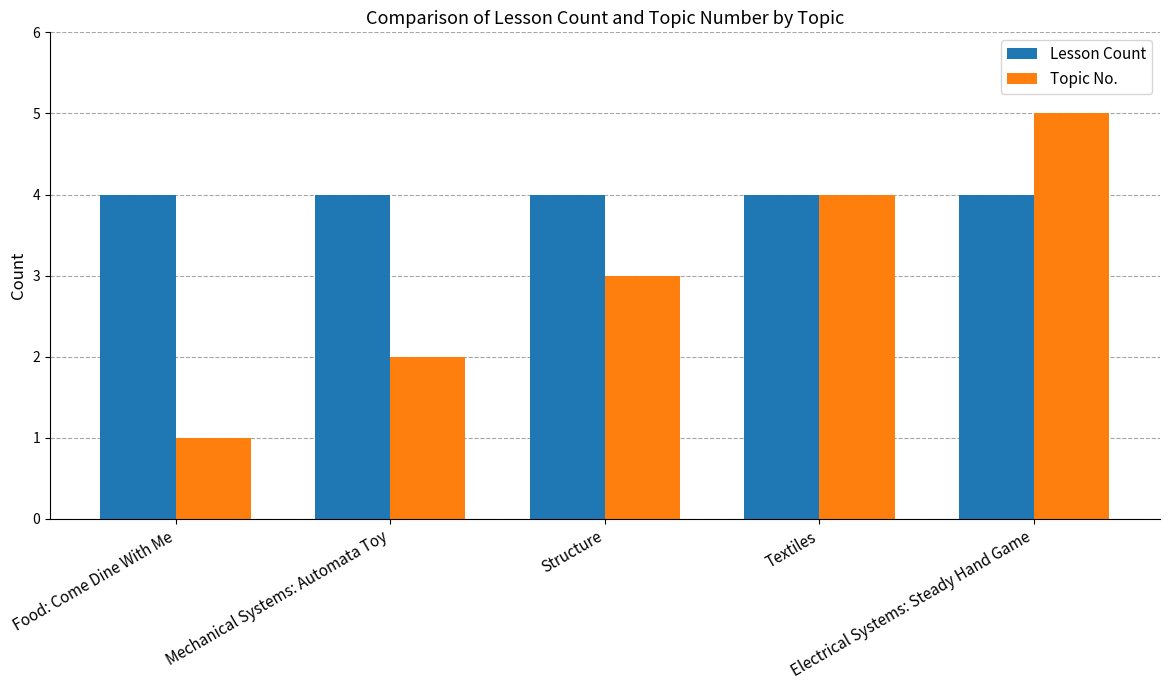

List the series in order of their peak value, lowest first.

Lesson Count, Topic No.